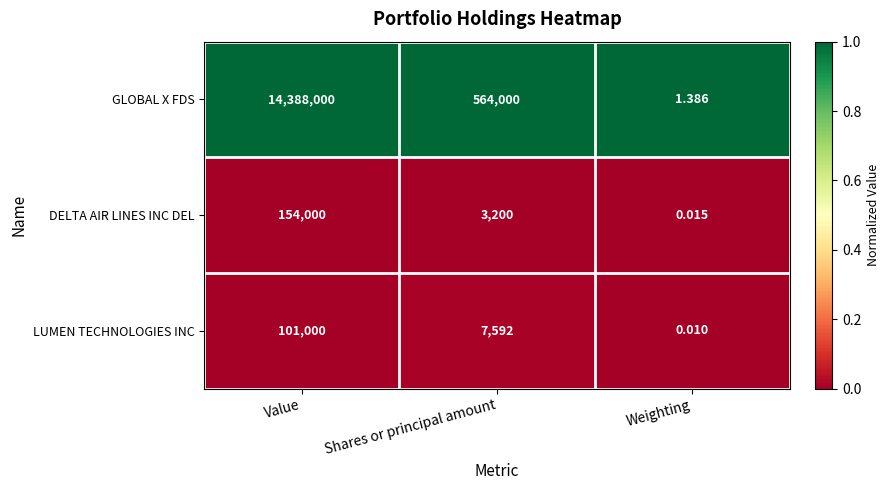

Which series has the largest range (max minus min)?

GLOBAL X FDS